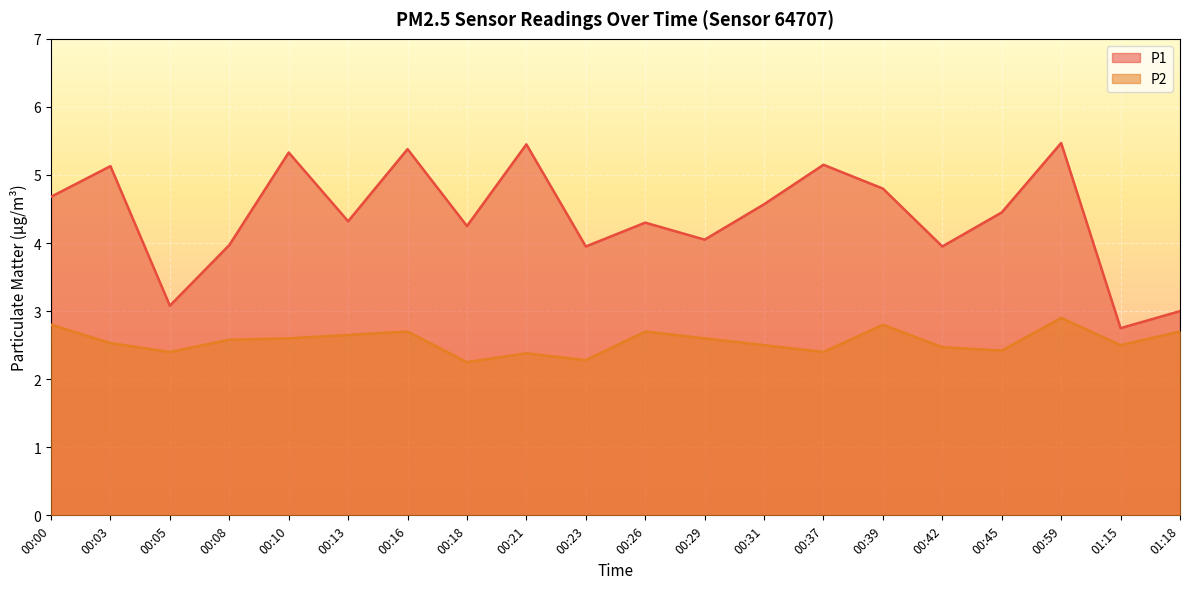

At which category is the sum across all series the highest?

00:59